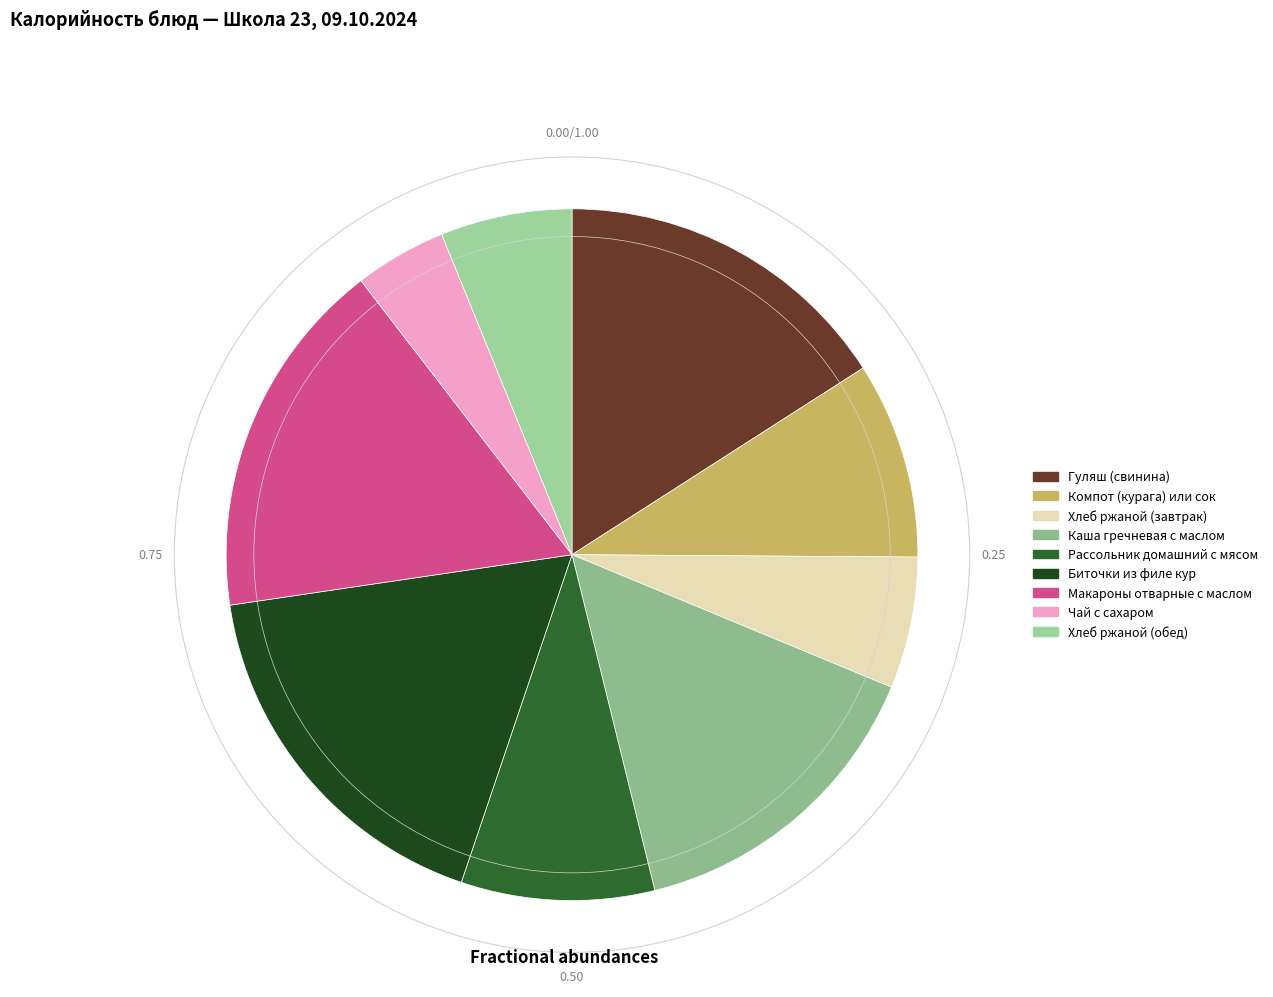

To the nearest percent, what is the difference between the Компот (курага) или сок and Макароны отварные с маслом slice percentages?

8%